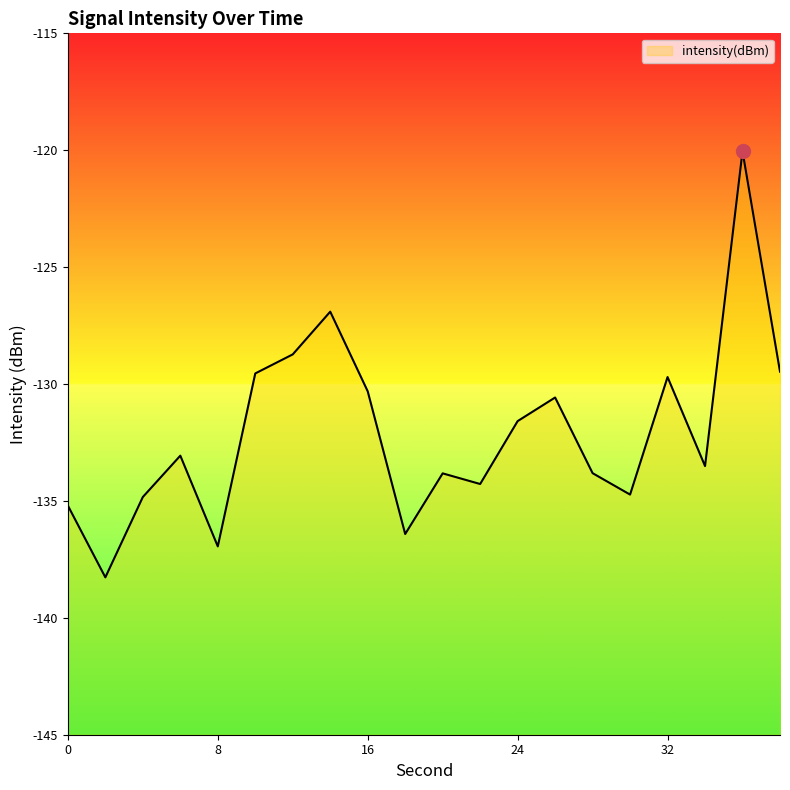

Which has a higher value, 6 or 8?

6